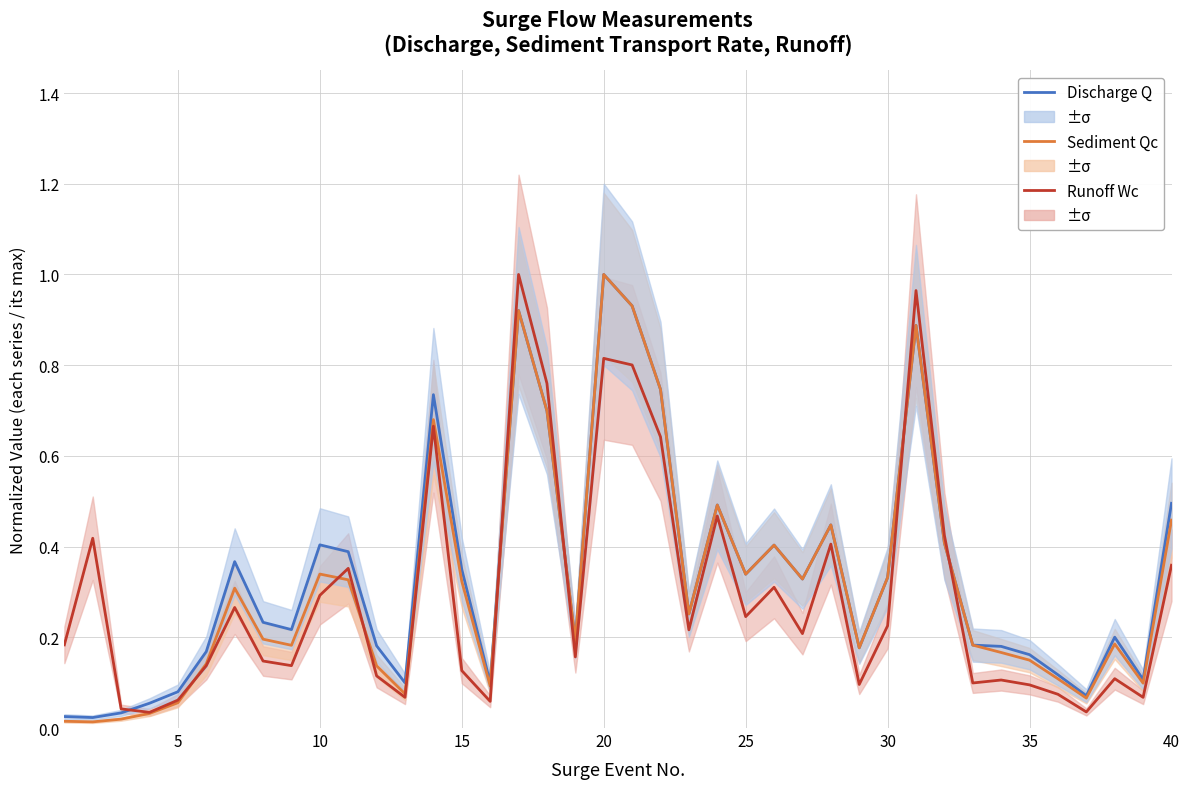

Which series has the widest spread of values?

Sediment transport rate Qc